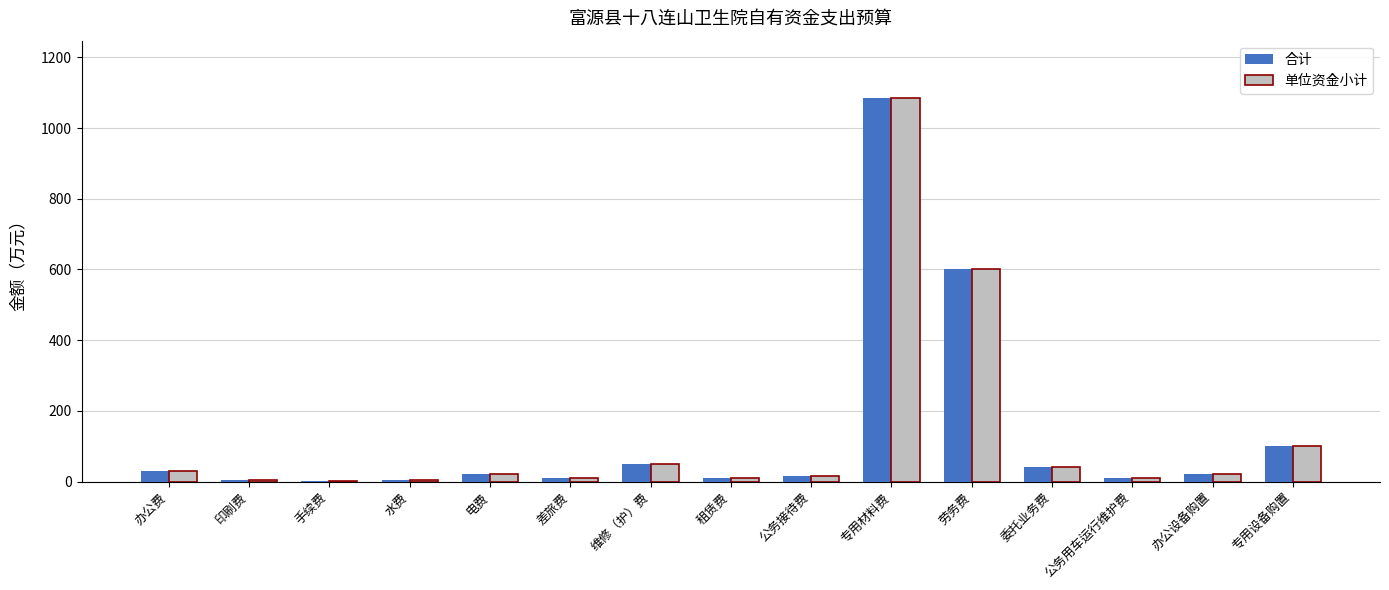

The 合计 series shows 138.1 at 专用设备购置. True or false?

False